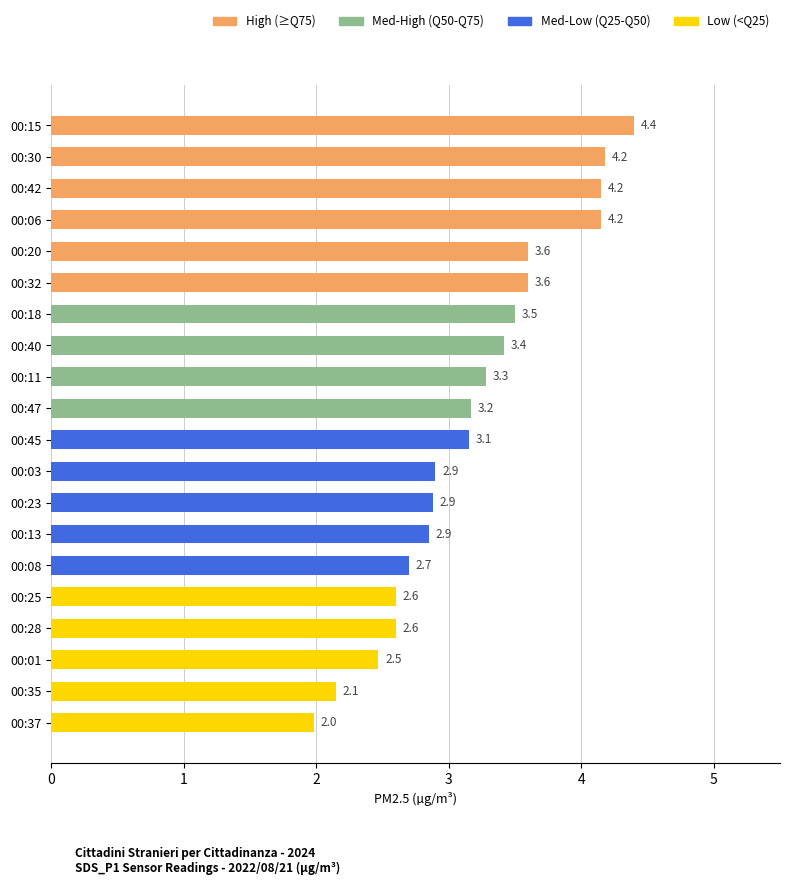

What is the sum of the values at 00:01 and 00:35?

4.6